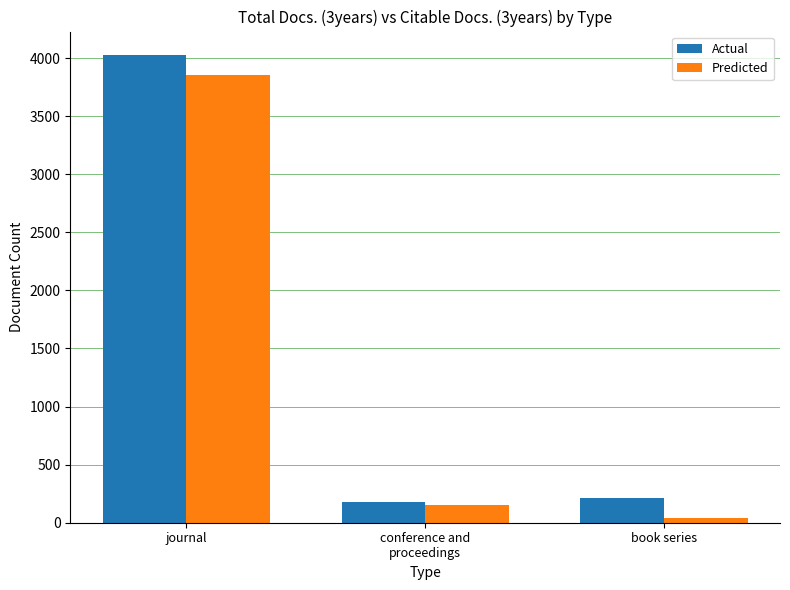

What is the sum of the Actual values at journal and conference and
proceedings?

4202